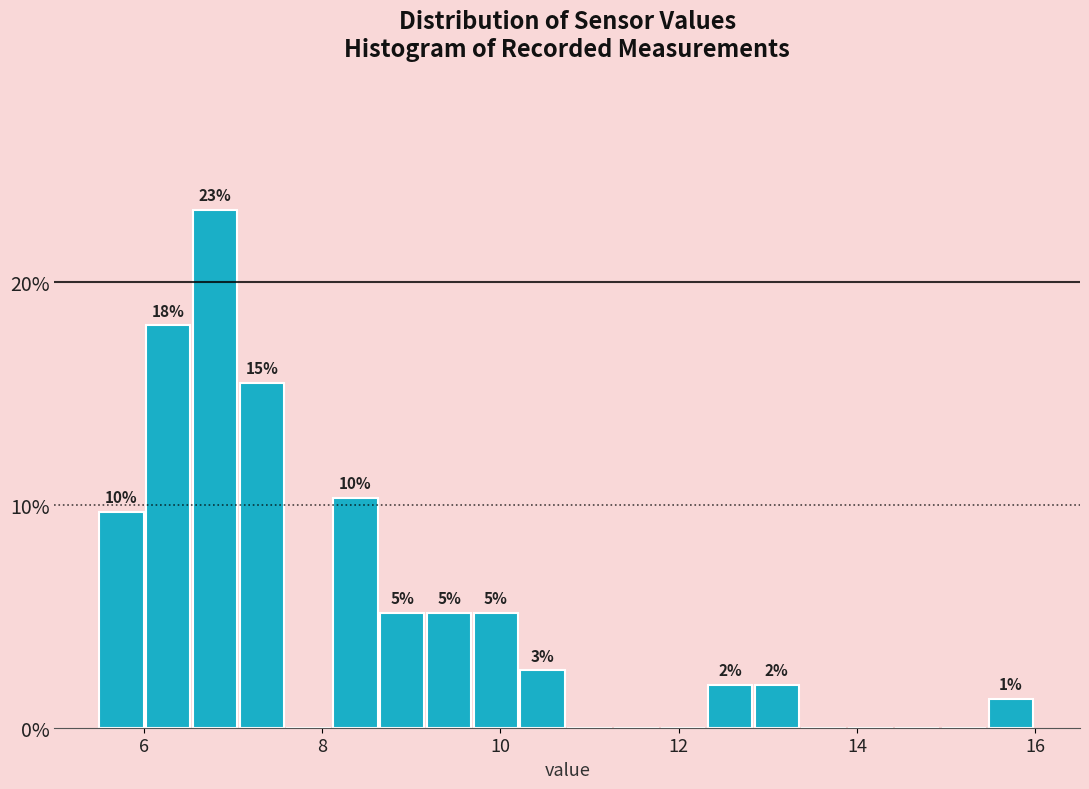

Read against the x-axis, roughly where is the centre of the tallest bar?

6.8